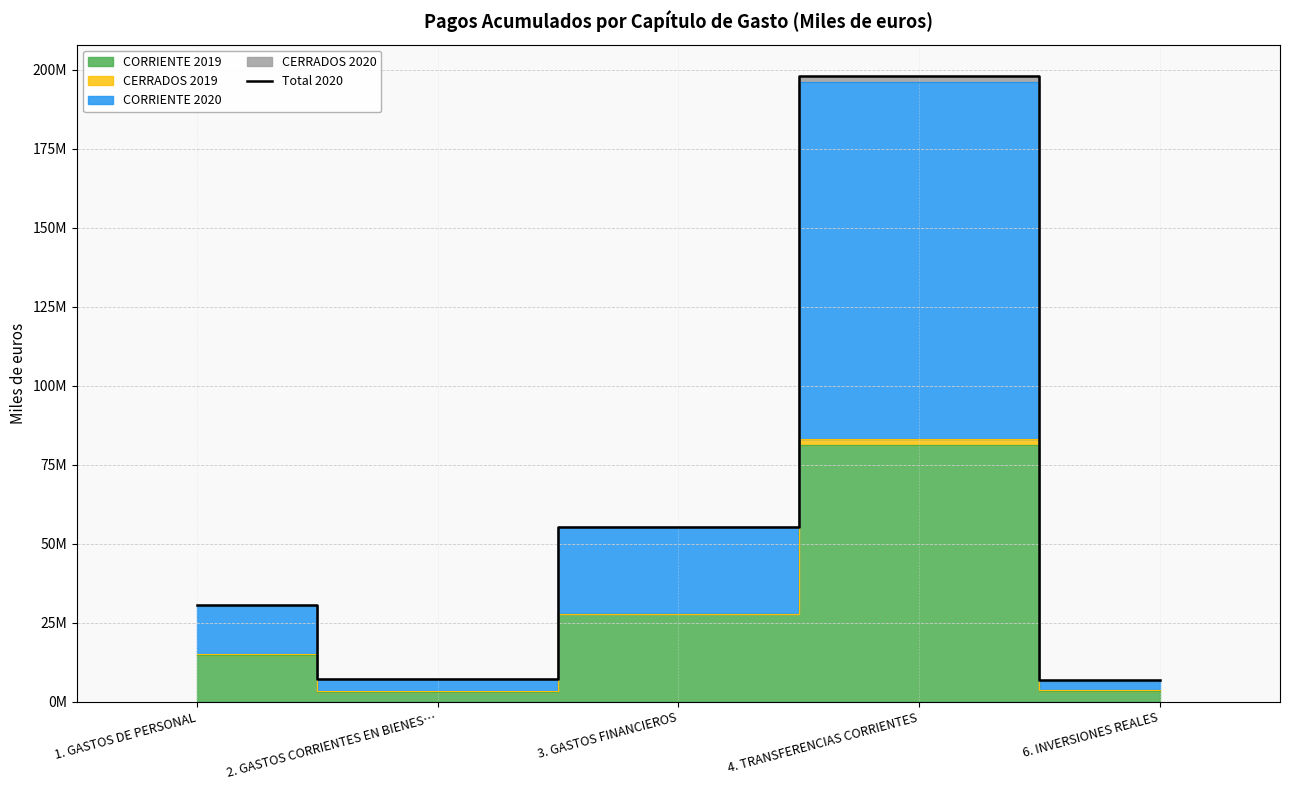

How many values are below 30579403?

2